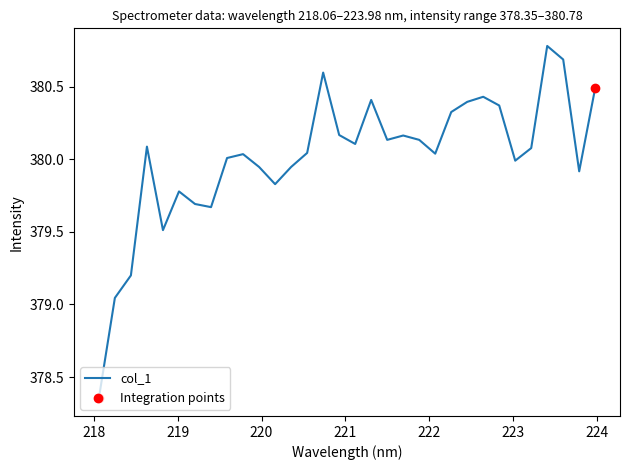

What is the difference between the maximum and minimum values?

2.4